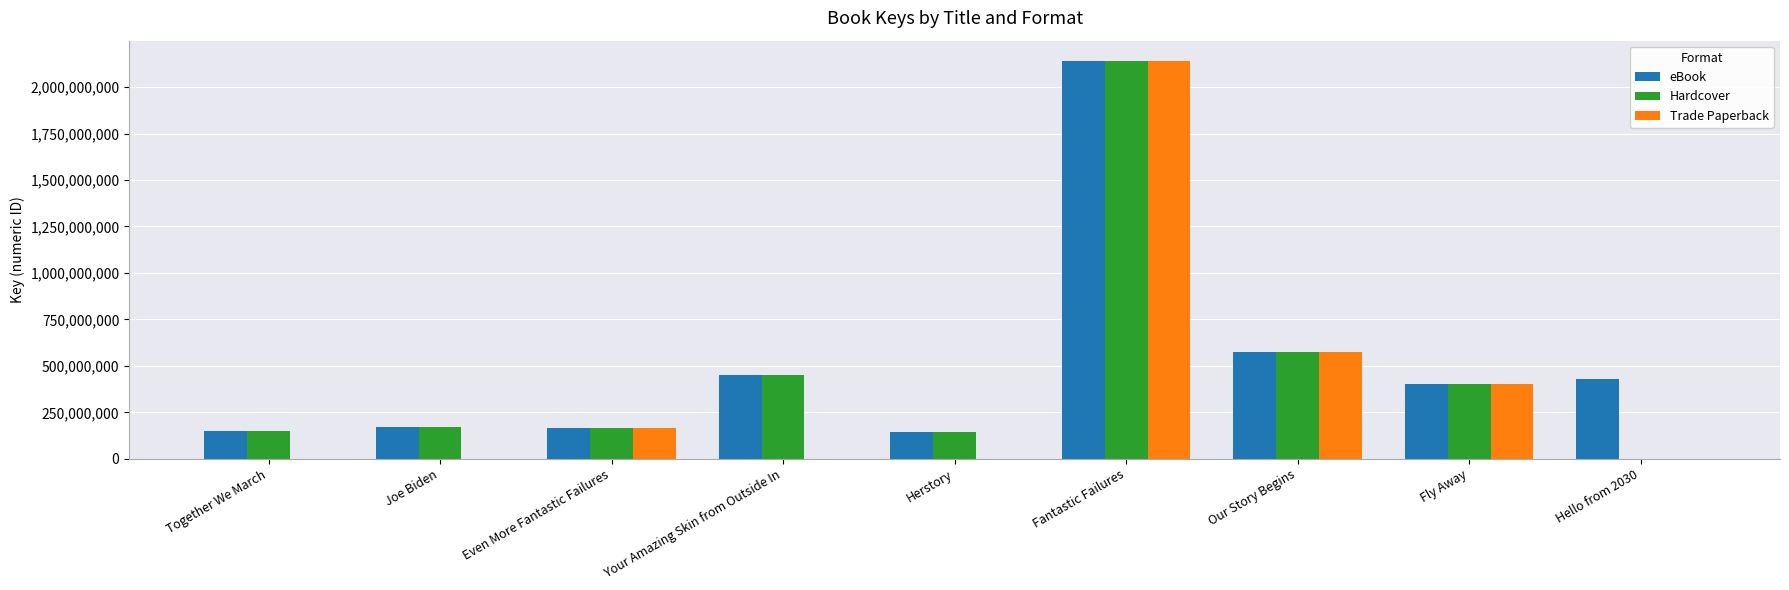

Is the value of Hardcover at Our Story Begins greater than the value of eBook at Fly Away?

Yes